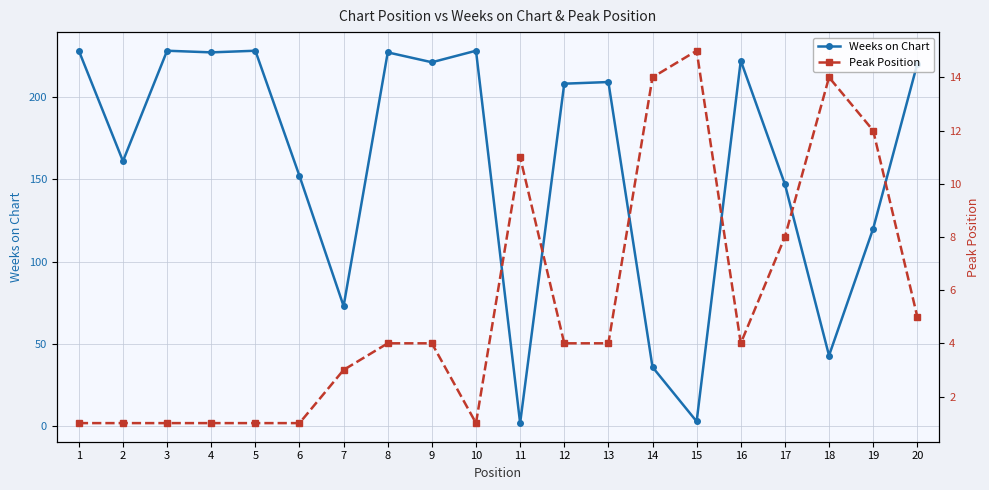

Reading left to right, transcribe all the data shown in this chart.

Weeks on Chart: 228	161	228	227	228	152	73	227	221	228	2	208	209	36	3	222	147	43	120	220
Peak Position: 1	1	1	1	1	1	3	4	4	1	11	4	4	14	15	4	8	14	12	5